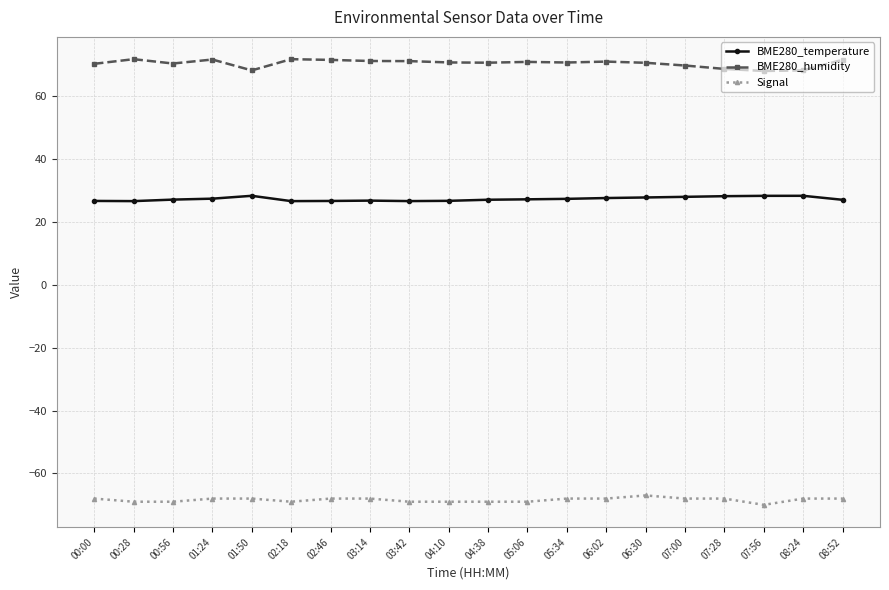

Which series has the largest total across all categories?

BME280_humidity